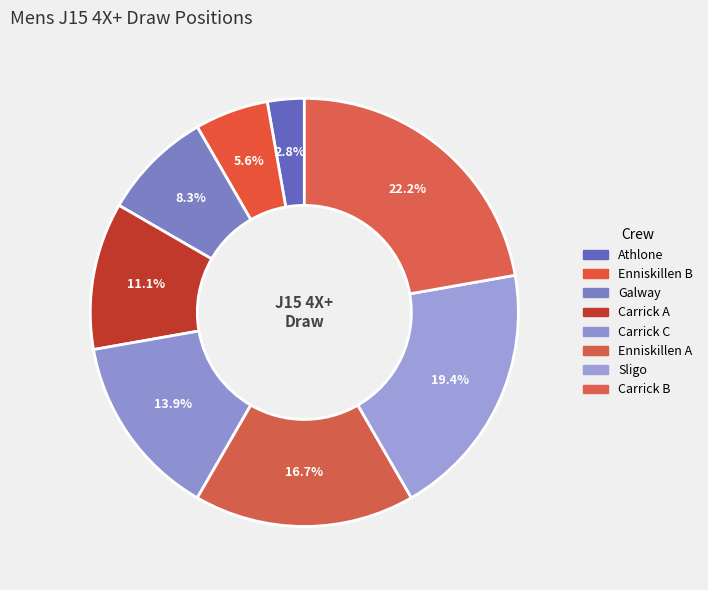

Does Carrick B represent more than half of the total?

No